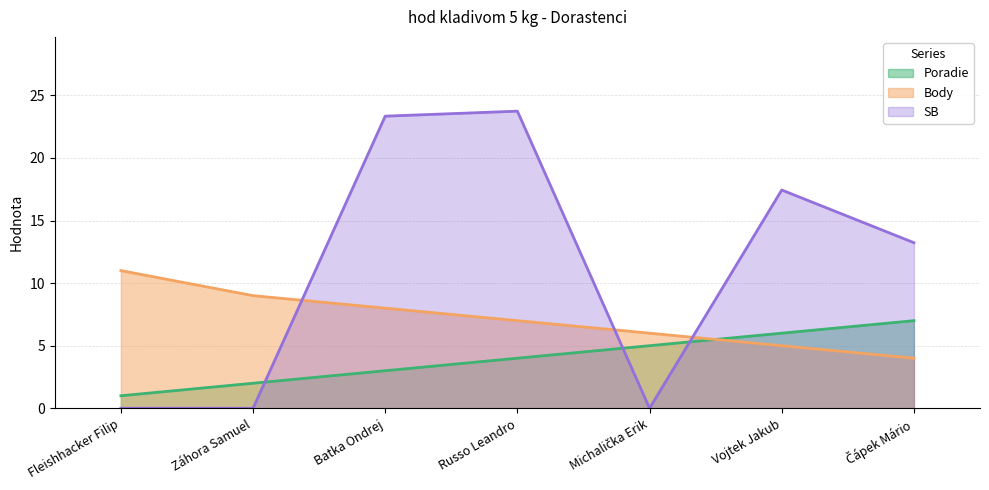

What is the average value of the Body series?

7.1